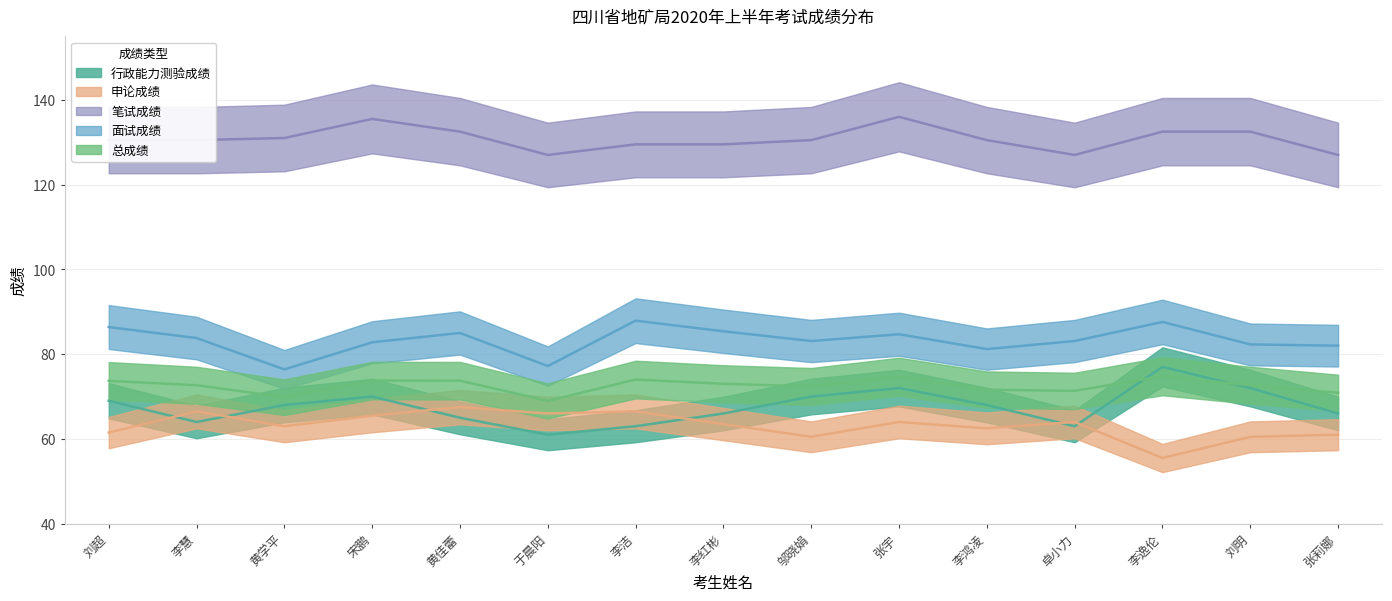

What is the minimum value shown in the chart?

55.5